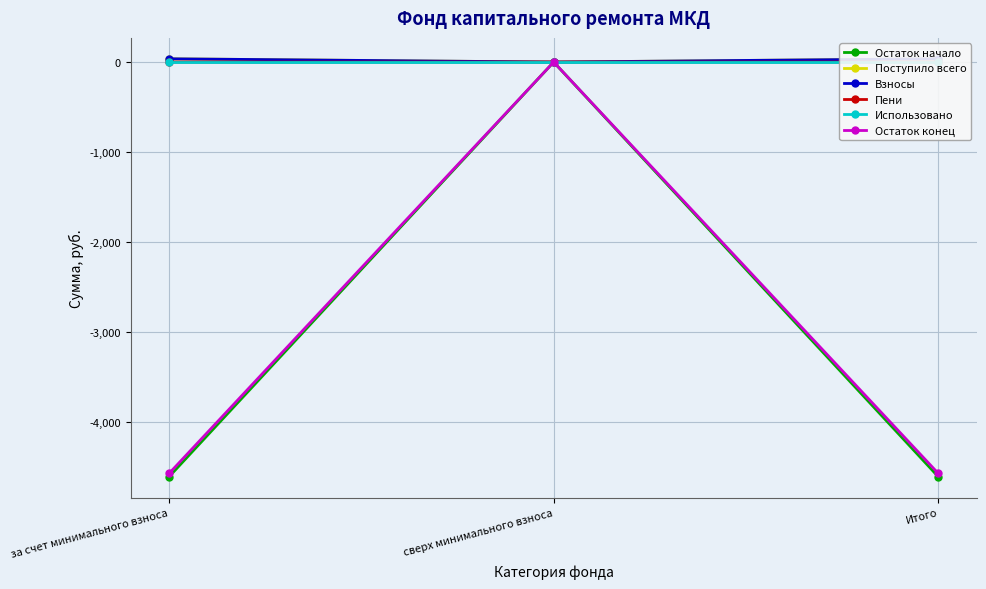

What position from the right is сверх минимального взноса?

2